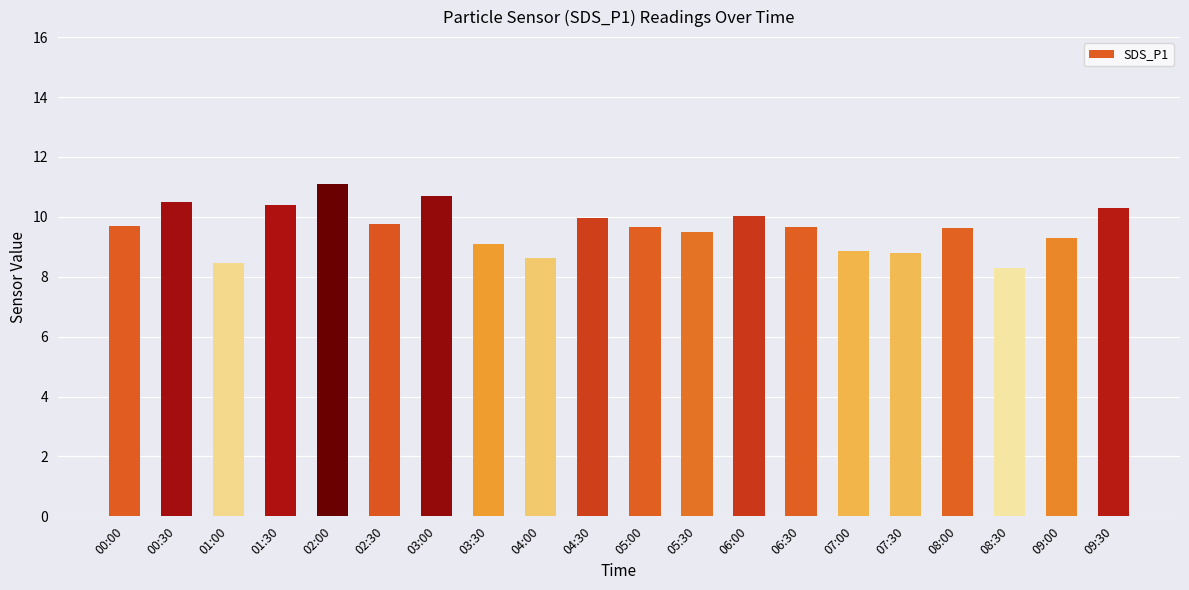

What is the value of the 8th bar from the left?

9.1